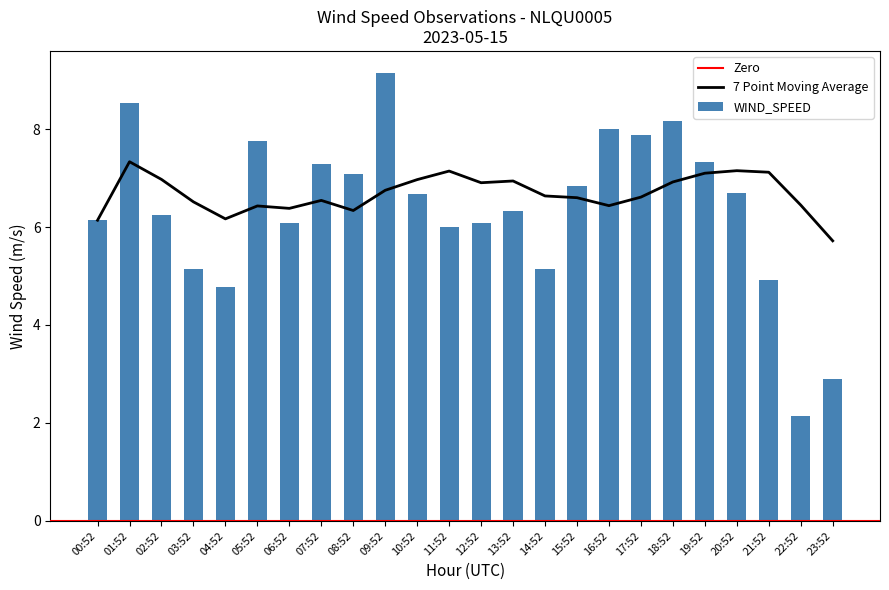

At which label is the value closest to 5?

21:52